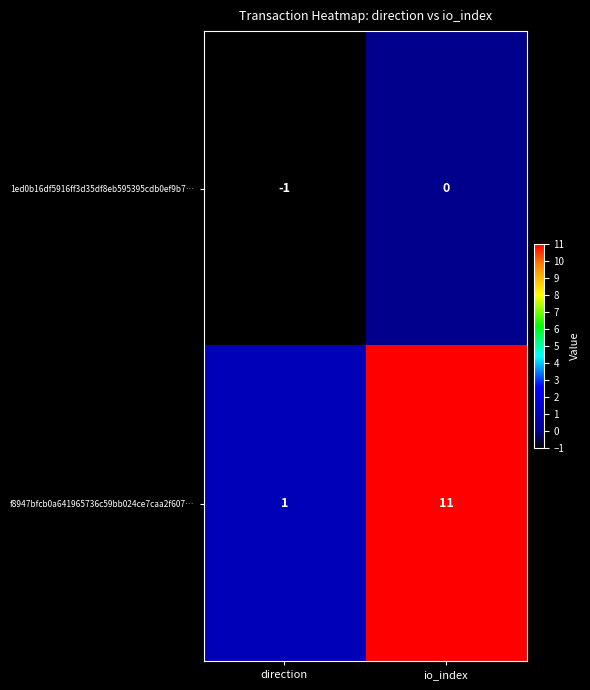

Reading left to right, transcribe all the data shown in this chart.

1ed0b16df5916ff3d35df8eb595395cdb0ef9b7…: -1	0
f8947bfcb0a641965736c59bb024ce7caa2f607…: 1	11